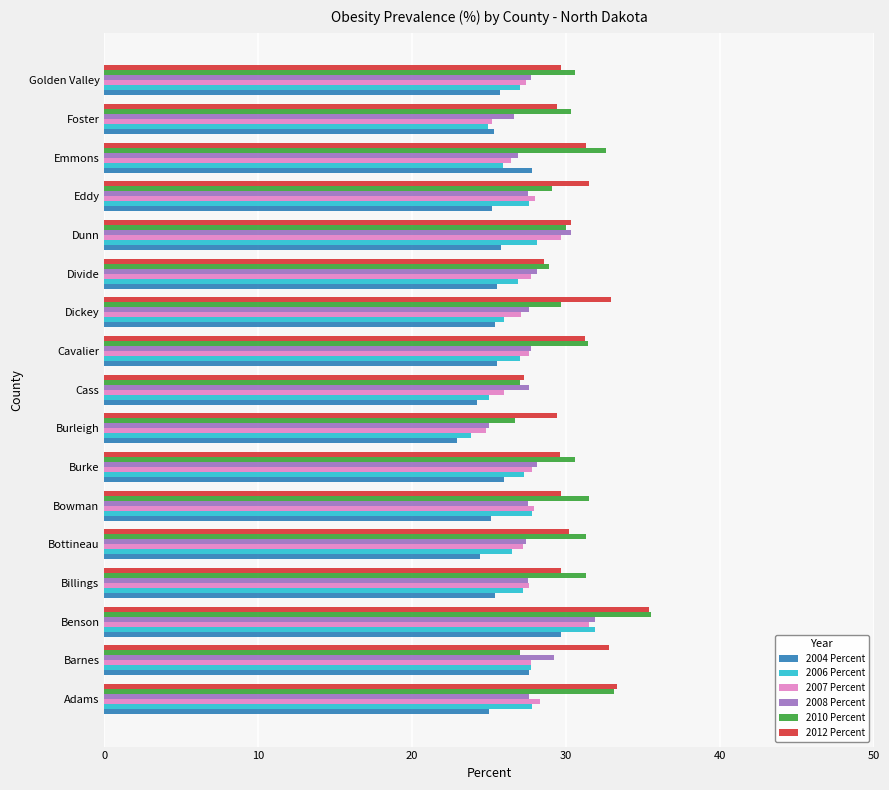

What is the spread (max minus min) of values at Golden Valley?

4.9